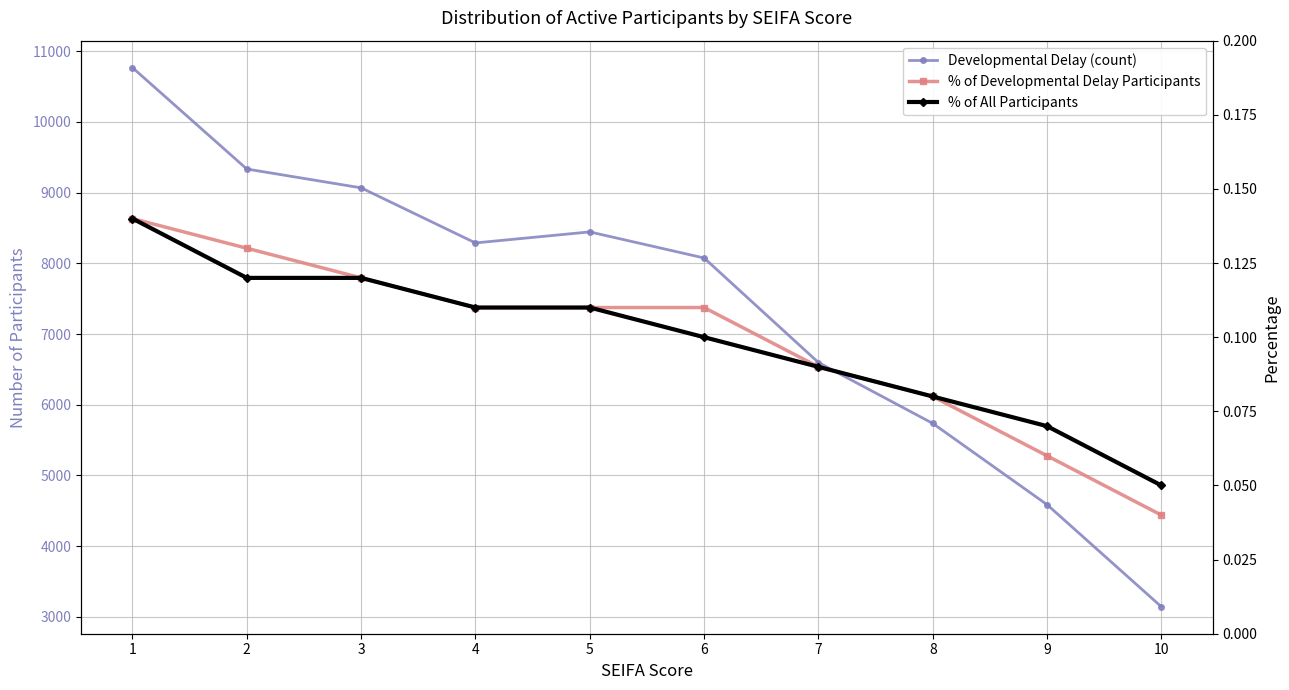

What is the value of the % of All Participants point at the 2nd from the left?

0.1